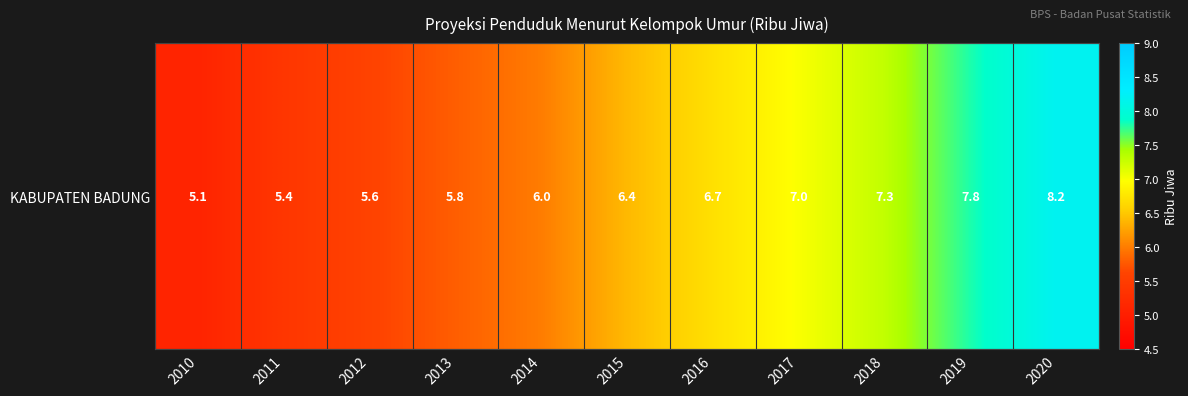

What is the change in value from 2011 to 2018?

+1.9